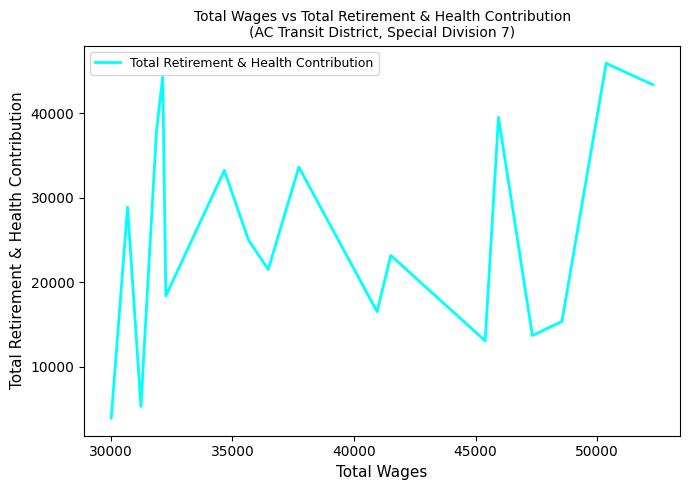

What is the minimum value shown in the chart?

3926